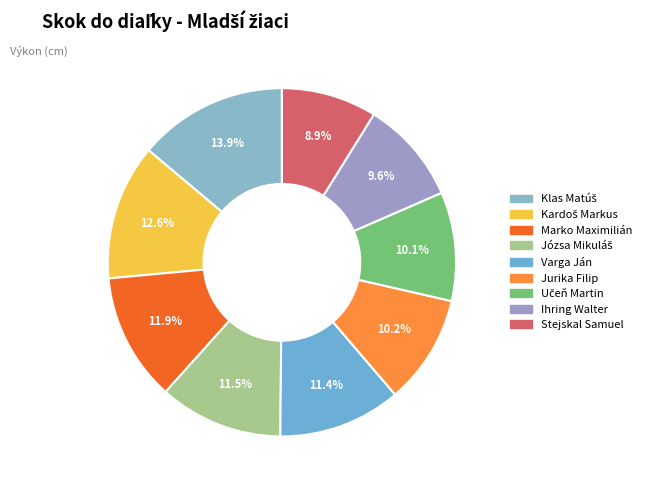

Combined, what portion of the pie is Varga Ján and Marko Maximilián?

23.3%